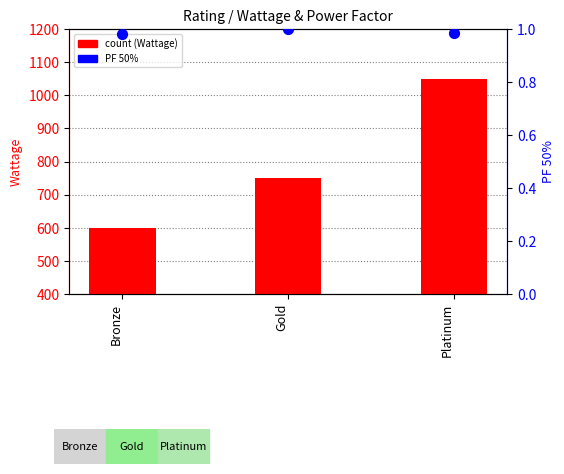

Which series contains the highest Y value?

count